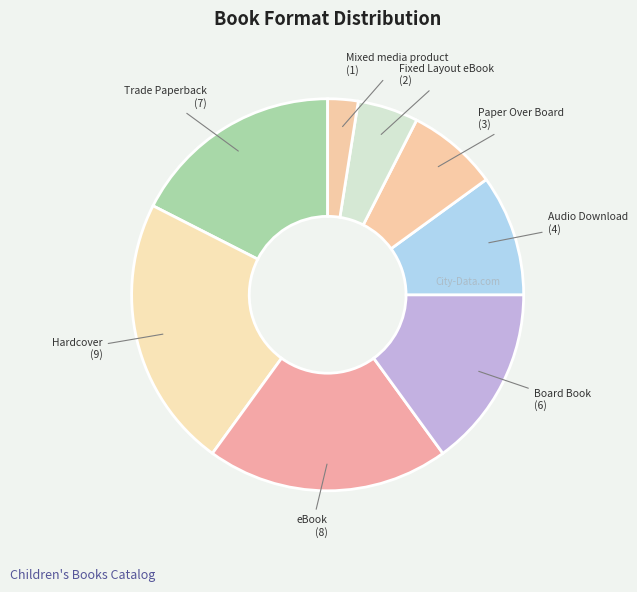

Which slice is the largest?

Hardcover